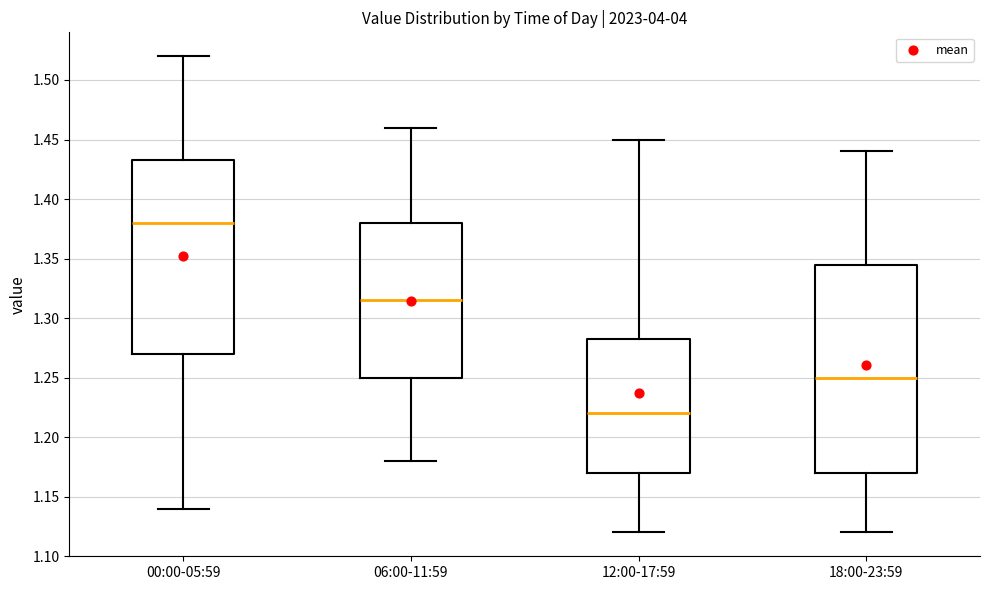

Which box's median line is the highest?

00:00-05:59